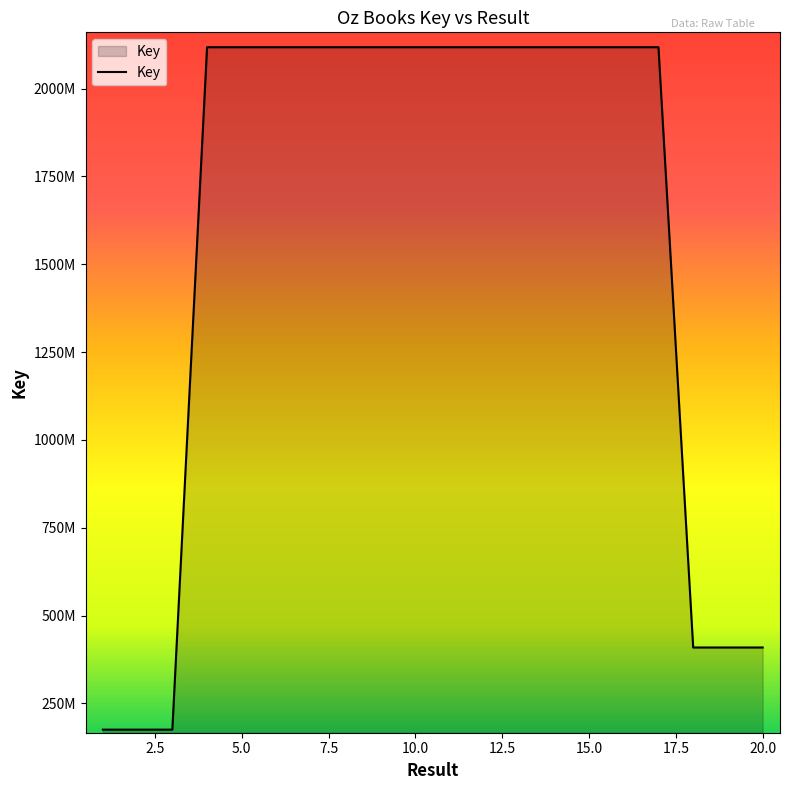

What is the difference between the maximum and minimum values?

1942576821